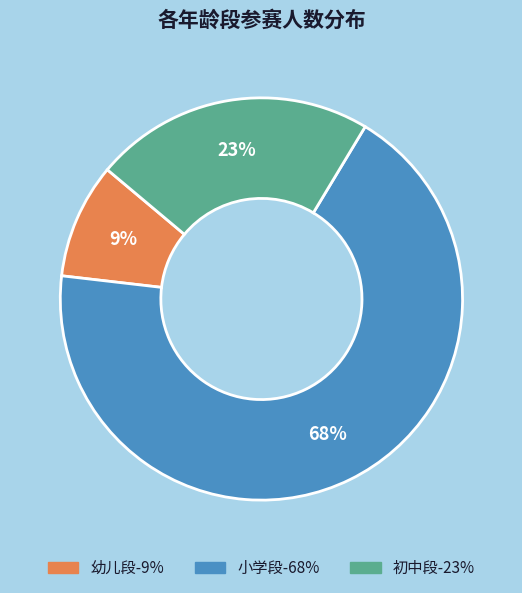

What is the smallest slice in the pie chart?

幼儿段